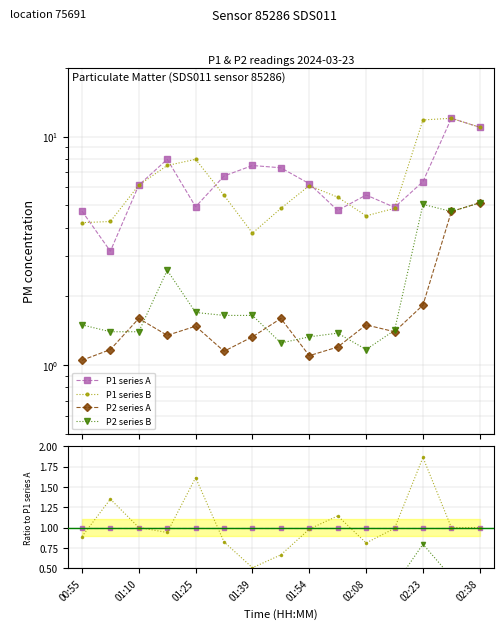

True or false: P1 series B and P2 series A cross at least once.

False